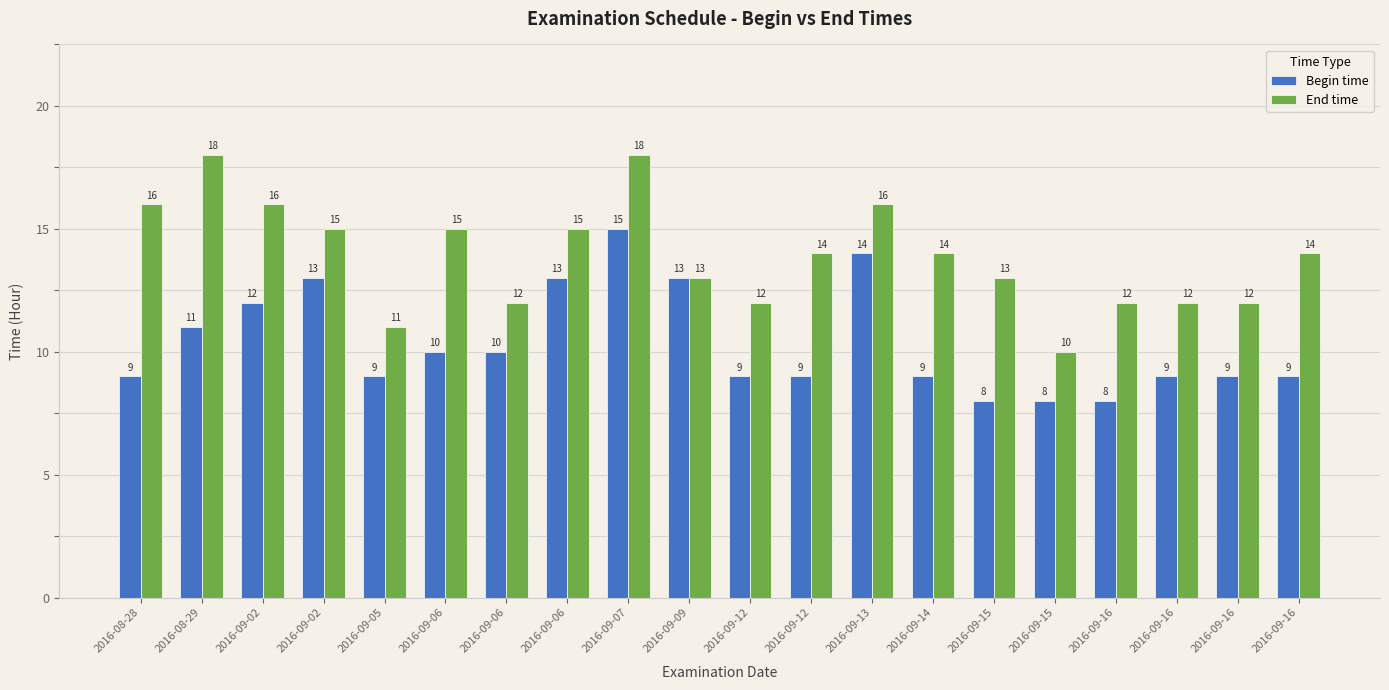

What are all the series names shown in the legend?

Begin time, End time